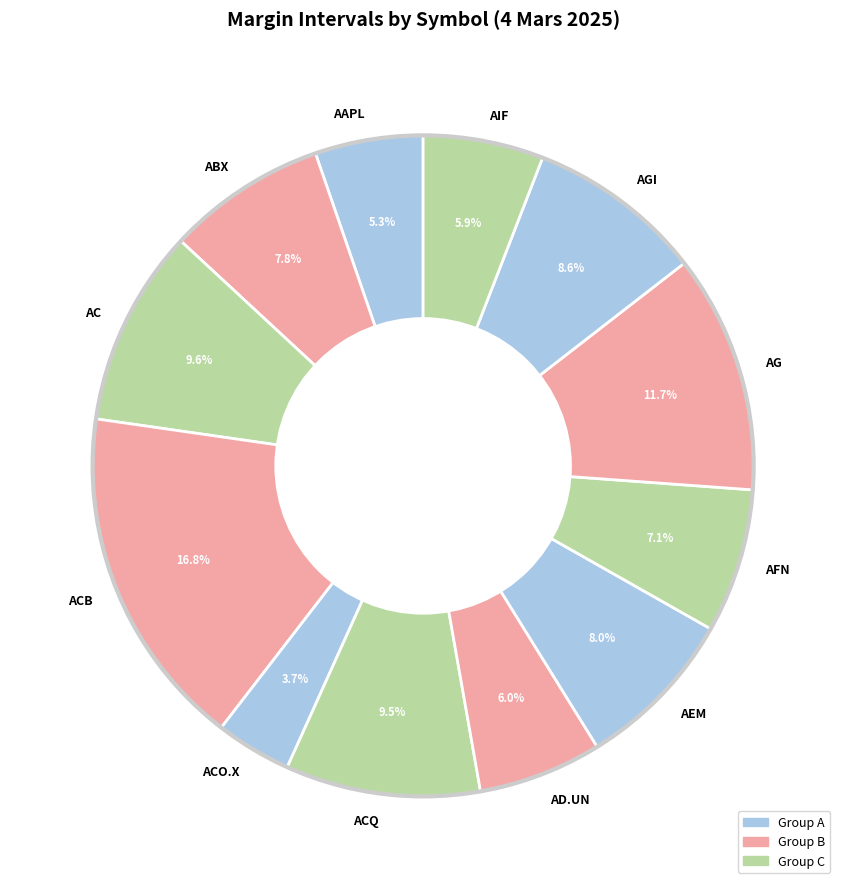

What is the largest slice in the pie chart?

ACB